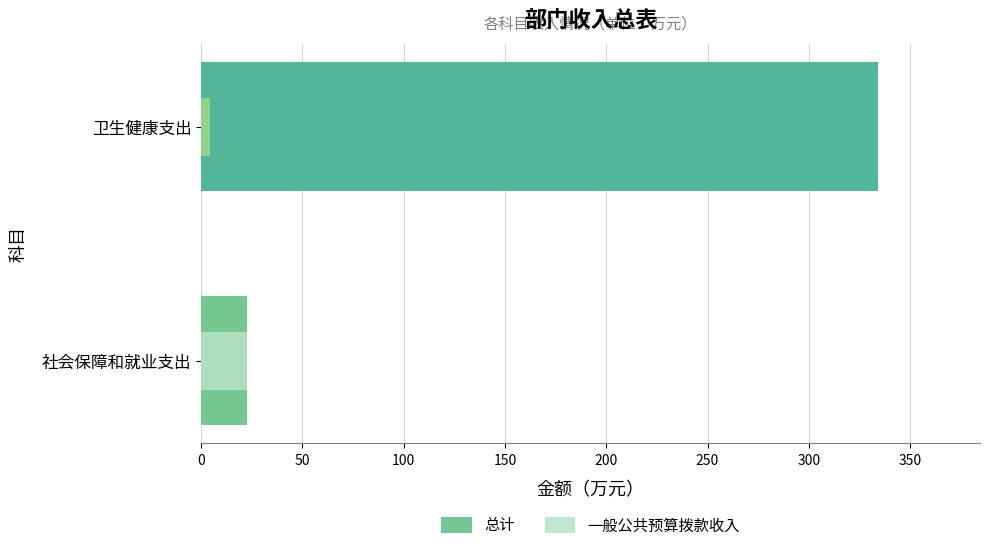

How many values in the 一般公共预算拨款收入 series are below 22?

1